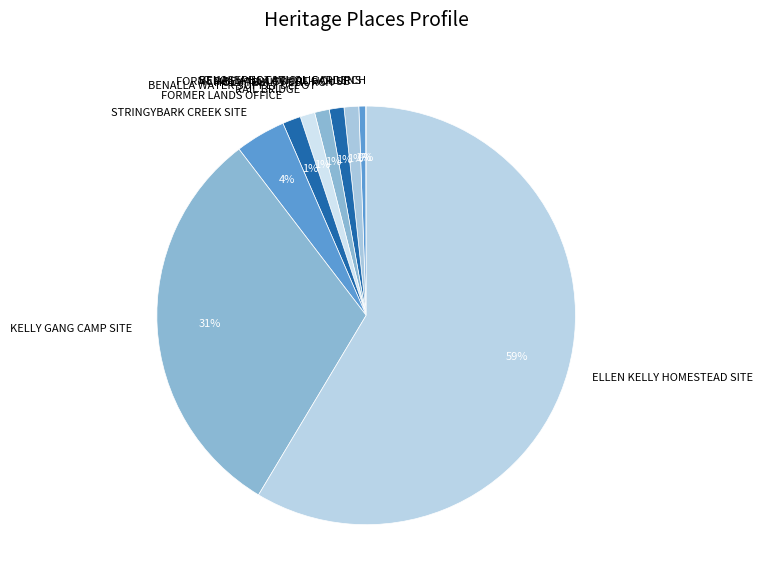

Is the sum of BENALLA WATER SUPPLY DEPOT and RAIL BRIDGE greater than half?

No